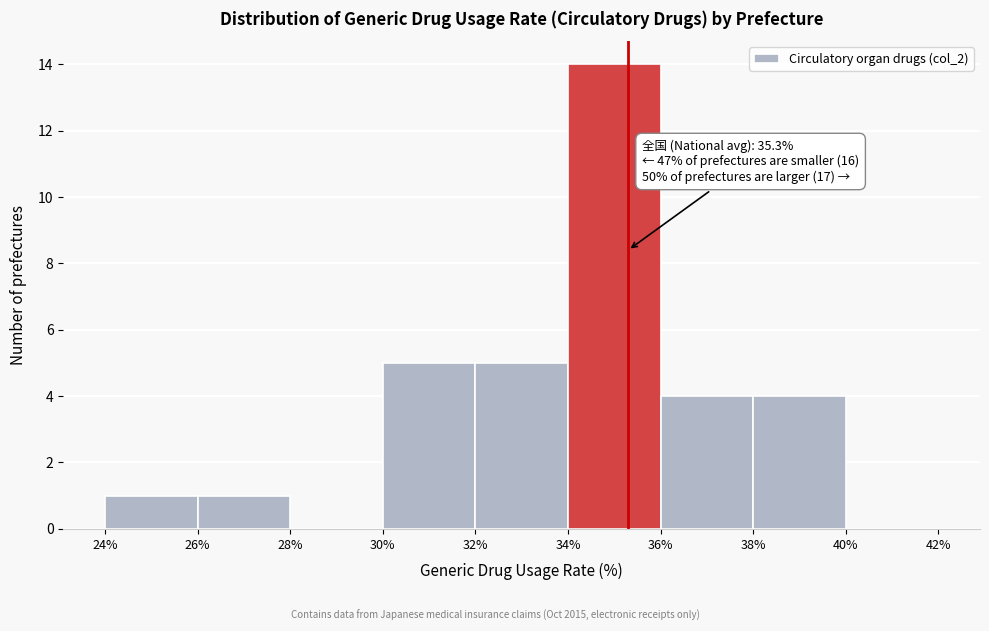

Over which range of the x-axis is the bar tallest?

34% to 36%